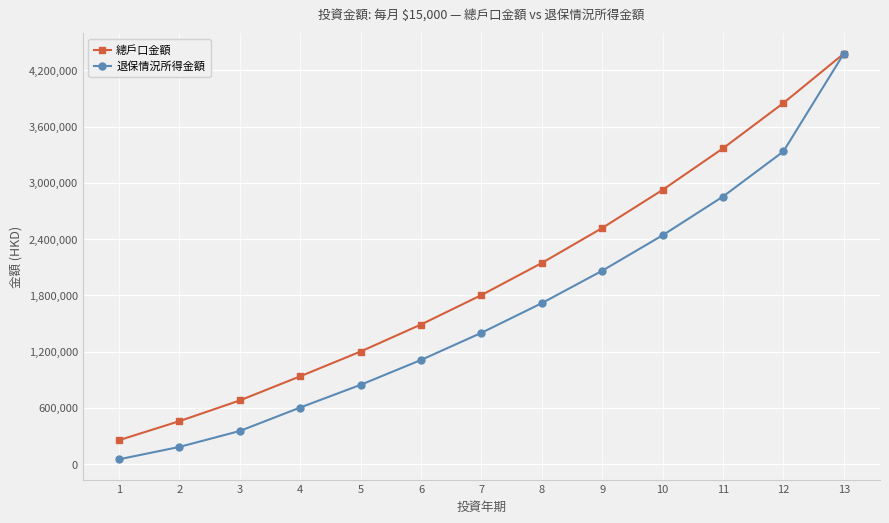

What is the total value across all series at 7?

3203186.5